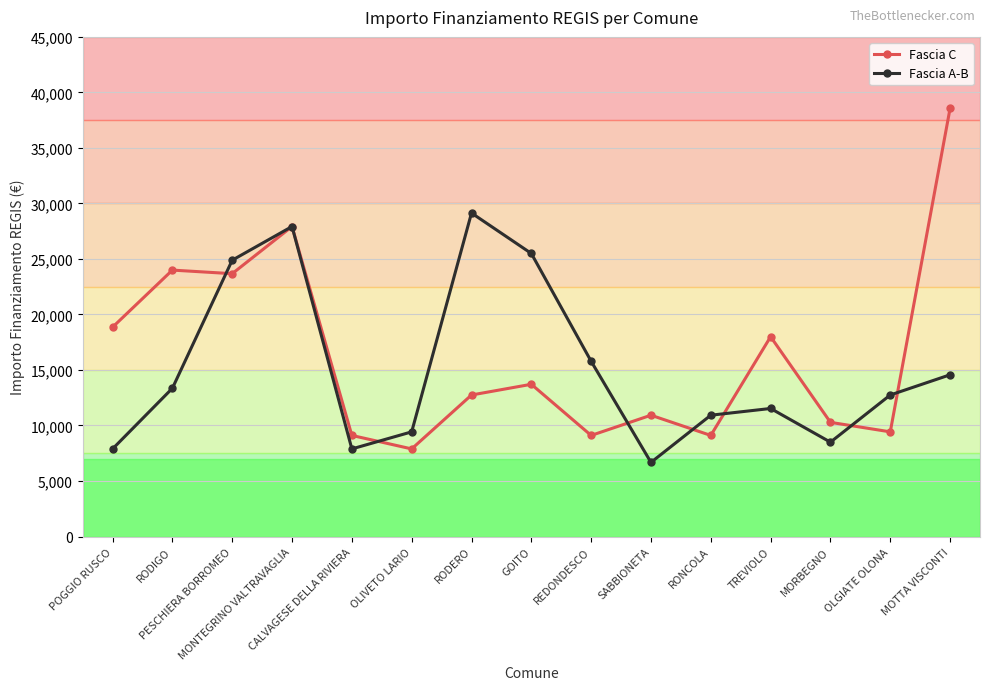

At which label does Fascia A-B first exceed 12747?

RODIGO